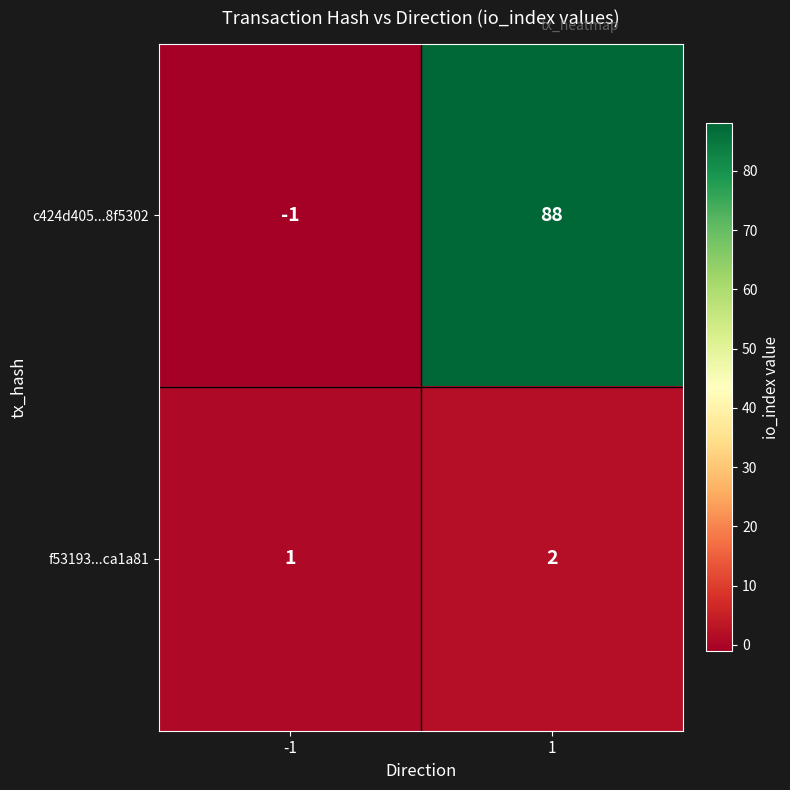

Reading left to right, what are all the values shown in this chart?

c424d405...8f5302: -1=-1	1=88
f53193...ca1a81: -1=1	1=2